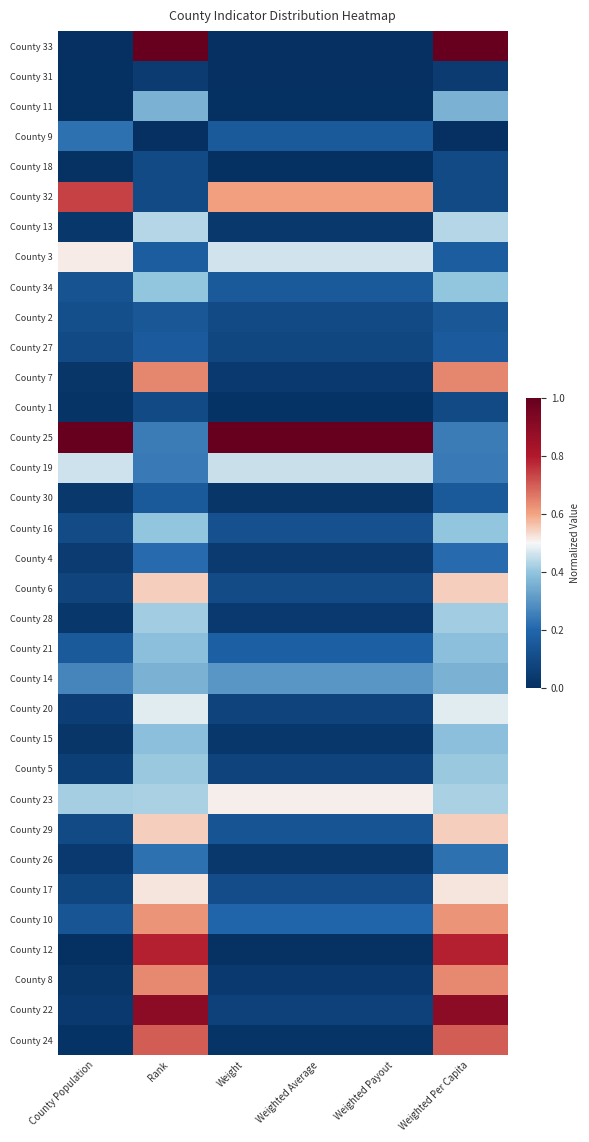

Reading left to right, extract all data points from this chart.

County 33: County Population=0.0	Rank=1.0	Weight=0.0	Weighted Average=0.0	Weighted Payout=0.0	Weighted Per Capita=1.0
County 31: County Population=0.0	Rank=0.0	Weight=0.0	Weighted Average=0.0	Weighted Payout=0.0	Weighted Per Capita=0.0
County 11: County Population=0.0	Rank=0.4	Weight=0.0	Weighted Average=0.0	Weighted Payout=0.0	Weighted Per Capita=0.4
County 9: County Population=0.2	Rank=0.0	Weight=0.2	Weighted Average=0.2	Weighted Payout=0.2	Weighted Per Capita=0.0
County 18: County Population=0.0	Rank=0.1	Weight=0.0	Weighted Average=0.0	Weighted Payout=0.0	Weighted Per Capita=0.1
County 32: County Population=0.7	Rank=0.1	Weight=0.6	Weighted Average=0.6	Weighted Payout=0.6	Weighted Per Capita=0.1
County 13: County Population=0.0	Rank=0.4	Weight=0.0	Weighted Average=0.0	Weighted Payout=0.0	Weighted Per Capita=0.4
County 3: County Population=0.5	Rank=0.2	Weight=0.5	Weighted Average=0.5	Weighted Payout=0.5	Weighted Per Capita=0.2
County 34: County Population=0.1	Rank=0.4	Weight=0.2	Weighted Average=0.2	Weighted Payout=0.2	Weighted Per Capita=0.4
County 2: County Population=0.1	Rank=0.1	Weight=0.1	Weighted Average=0.1	Weighted Payout=0.1	Weighted Per Capita=0.1
County 27: County Population=0.1	Rank=0.2	Weight=0.1	Weighted Average=0.1	Weighted Payout=0.1	Weighted Per Capita=0.2
County 7: County Population=0.0	Rank=0.6	Weight=0.0	Weighted Average=0.0	Weighted Payout=0.0	Weighted Per Capita=0.6
County 1: County Population=0.0	Rank=0.1	Weight=0.0	Weighted Average=0.0	Weighted Payout=0.0	Weighted Per Capita=0.1
County 25: County Population=1.0	Rank=0.2	Weight=1.0	Weighted Average=1.0	Weighted Payout=1.0	Weighted Per Capita=0.2
County 19: County Population=0.5	Rank=0.2	Weight=0.5	Weighted Average=0.5	Weighted Payout=0.5	Weighted Per Capita=0.2
County 30: County Population=0.0	Rank=0.2	Weight=0.0	Weighted Average=0.0	Weighted Payout=0.0	Weighted Per Capita=0.2
County 16: County Population=0.1	Rank=0.4	Weight=0.1	Weighted Average=0.1	Weighted Payout=0.1	Weighted Per Capita=0.4
County 4: County Population=0.0	Rank=0.2	Weight=0.0	Weighted Average=0.0	Weighted Payout=0.0	Weighted Per Capita=0.2
County 6: County Population=0.1	Rank=0.5	Weight=0.1	Weighted Average=0.1	Weighted Payout=0.1	Weighted Per Capita=0.5
County 28: County Population=0.0	Rank=0.4	Weight=0.0	Weighted Average=0.0	Weighted Payout=0.0	Weighted Per Capita=0.4
County 21: County Population=0.2	Rank=0.4	Weight=0.2	Weighted Average=0.2	Weighted Payout=0.2	Weighted Per Capita=0.4
County 14: County Population=0.3	Rank=0.4	Weight=0.3	Weighted Average=0.3	Weighted Payout=0.3	Weighted Per Capita=0.4
County 20: County Population=0.1	Rank=0.5	Weight=0.1	Weighted Average=0.1	Weighted Payout=0.1	Weighted Per Capita=0.5
County 15: County Population=0.0	Rank=0.4	Weight=0.0	Weighted Average=0.0	Weighted Payout=0.0	Weighted Per Capita=0.4
County 5: County Population=0.1	Rank=0.4	Weight=0.1	Weighted Average=0.1	Weighted Payout=0.1	Weighted Per Capita=0.4
County 23: County Population=0.4	Rank=0.4	Weight=0.5	Weighted Average=0.5	Weighted Payout=0.5	Weighted Per Capita=0.4
County 29: County Population=0.1	Rank=0.5	Weight=0.1	Weighted Average=0.1	Weighted Payout=0.1	Weighted Per Capita=0.5
County 26: County Population=0.0	Rank=0.2	Weight=0.0	Weighted Average=0.0	Weighted Payout=0.0	Weighted Per Capita=0.2
County 17: County Population=0.1	Rank=0.5	Weight=0.1	Weighted Average=0.1	Weighted Payout=0.1	Weighted Per Capita=0.5
County 10: County Population=0.1	Rank=0.6	Weight=0.2	Weighted Average=0.2	Weighted Payout=0.2	Weighted Per Capita=0.6
County 12: County Population=0.0	Rank=0.8	Weight=0.0	Weighted Average=0.0	Weighted Payout=0.0	Weighted Per Capita=0.8
County 8: County Population=0.0	Rank=0.6	Weight=0.0	Weighted Average=0.0	Weighted Payout=0.0	Weighted Per Capita=0.6
County 22: County Population=0.0	Rank=0.9	Weight=0.1	Weighted Average=0.1	Weighted Payout=0.1	Weighted Per Capita=0.9
County 24: County Population=0.0	Rank=0.7	Weight=0.0	Weighted Average=0.0	Weighted Payout=0.0	Weighted Per Capita=0.7